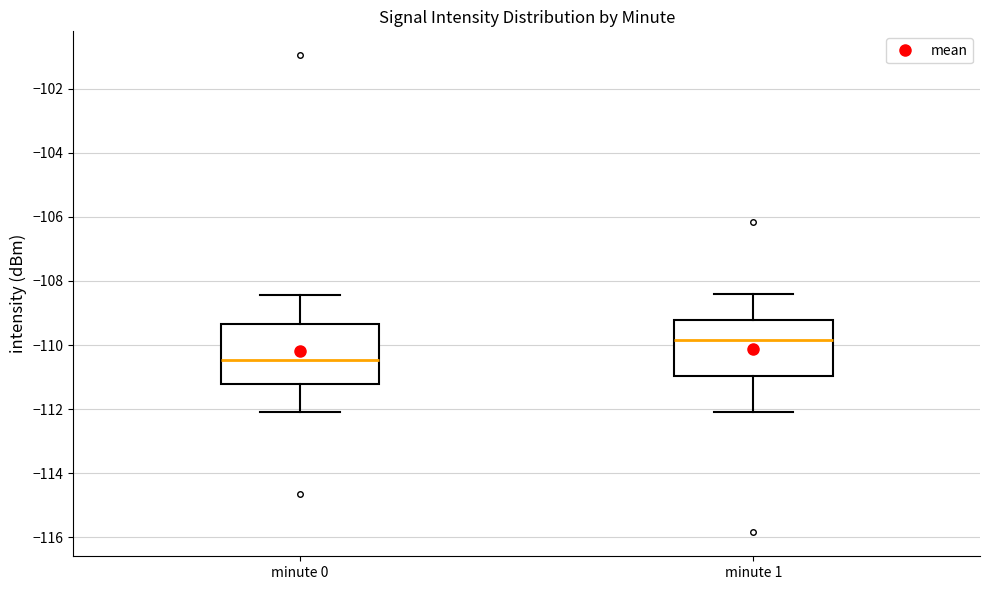

Which box's median line is the lowest?

minute 0